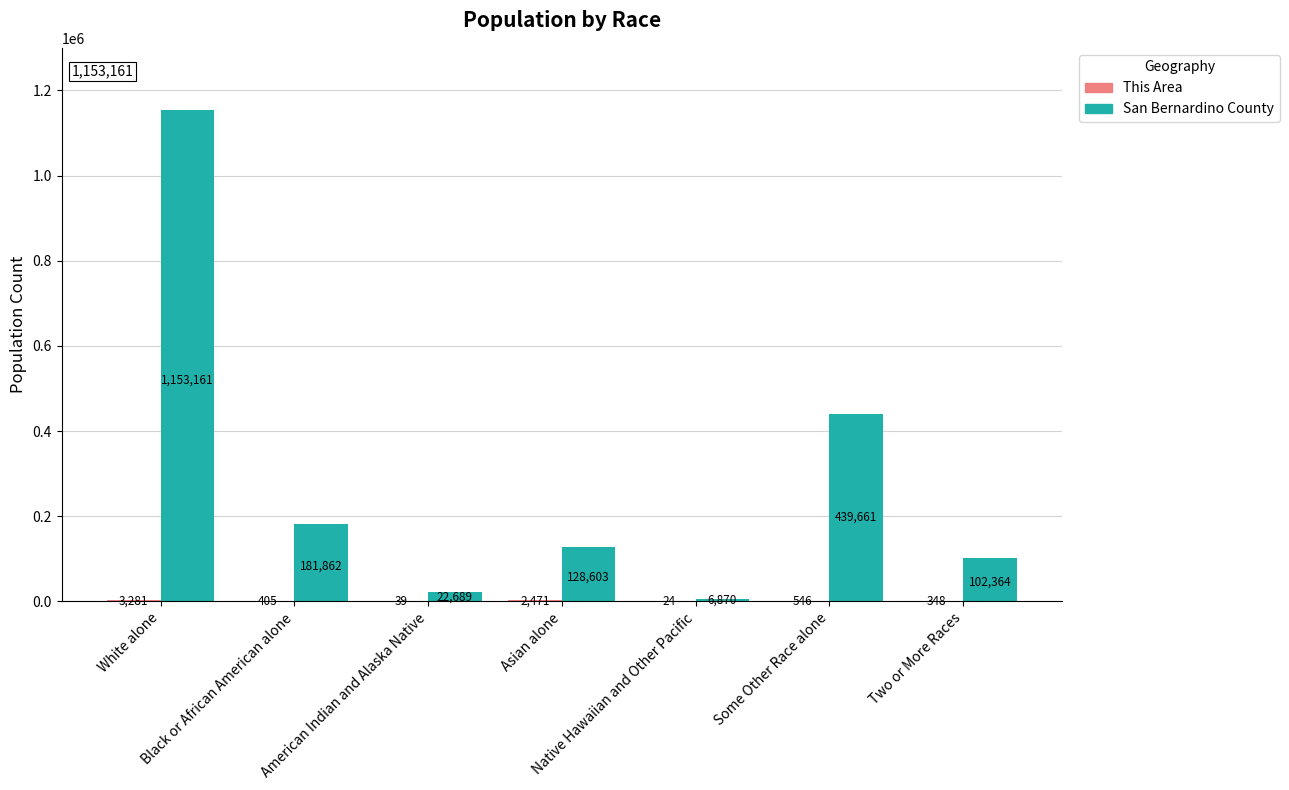

What is the sum of all San Bernardino County values?

2035210